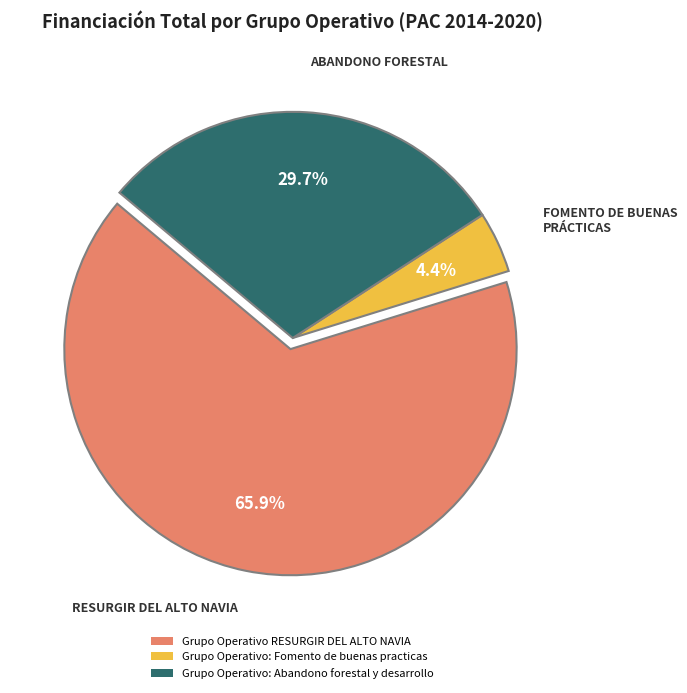

What percentage is the Grupo Operativo: Fomento de buenas practicas slice, to the nearest percent?

4%